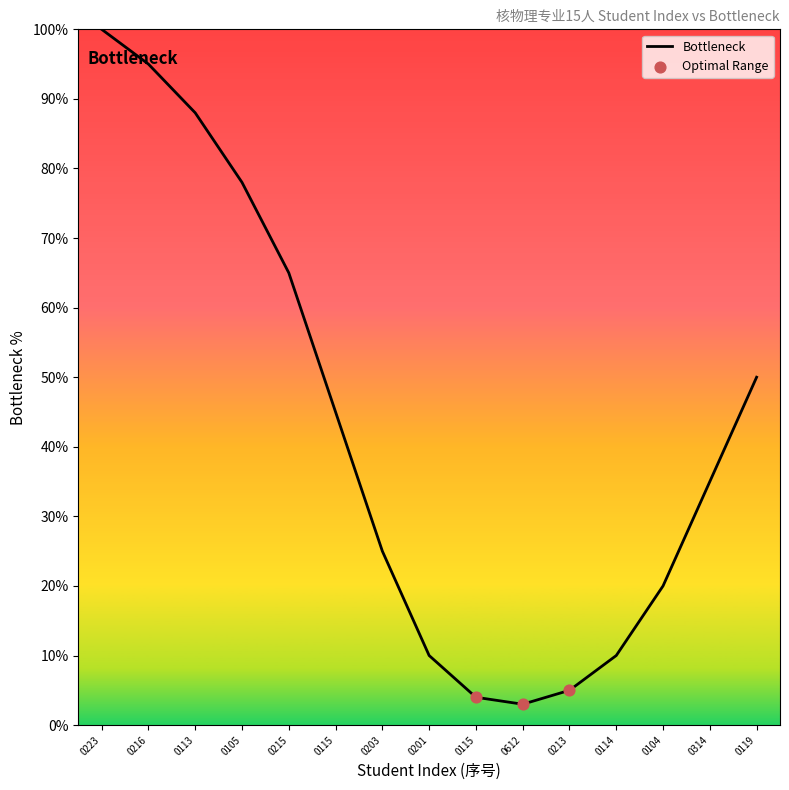

How many lines are shown in the chart?

1